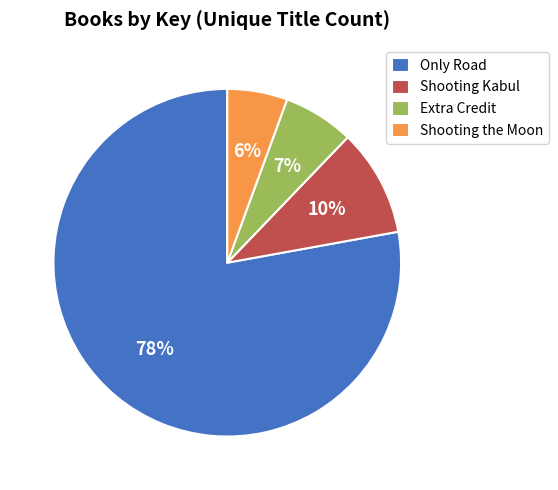

To the nearest percent, what is the difference between the Shooting Kabul and Extra Credit slice percentages?

3%